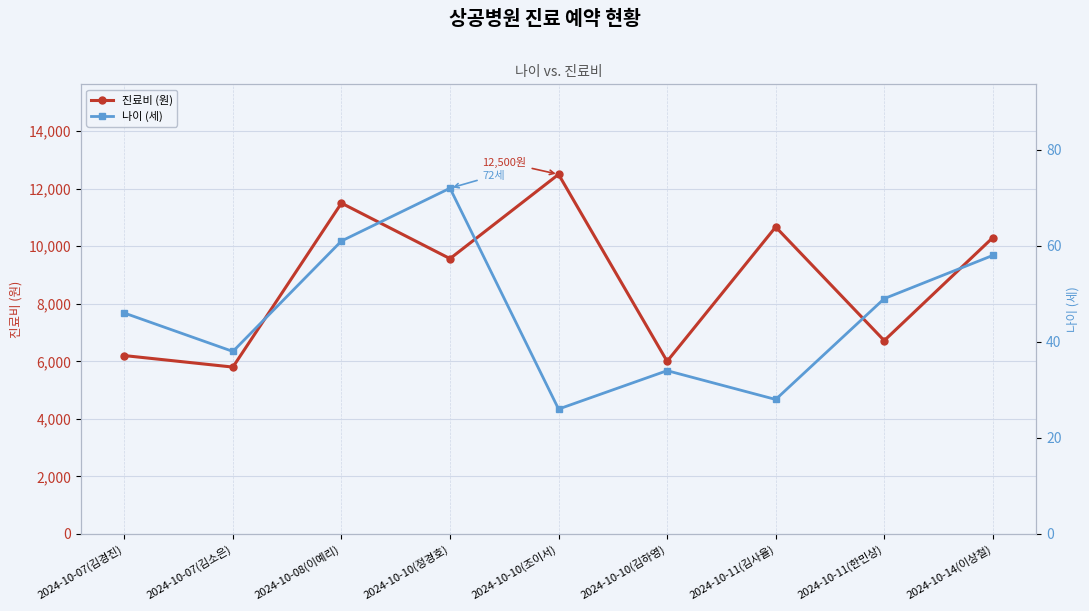

Between 2024-10-07(김경진) and 2024-10-11(한민상), which series saw the biggest shift?

진료비 (원)